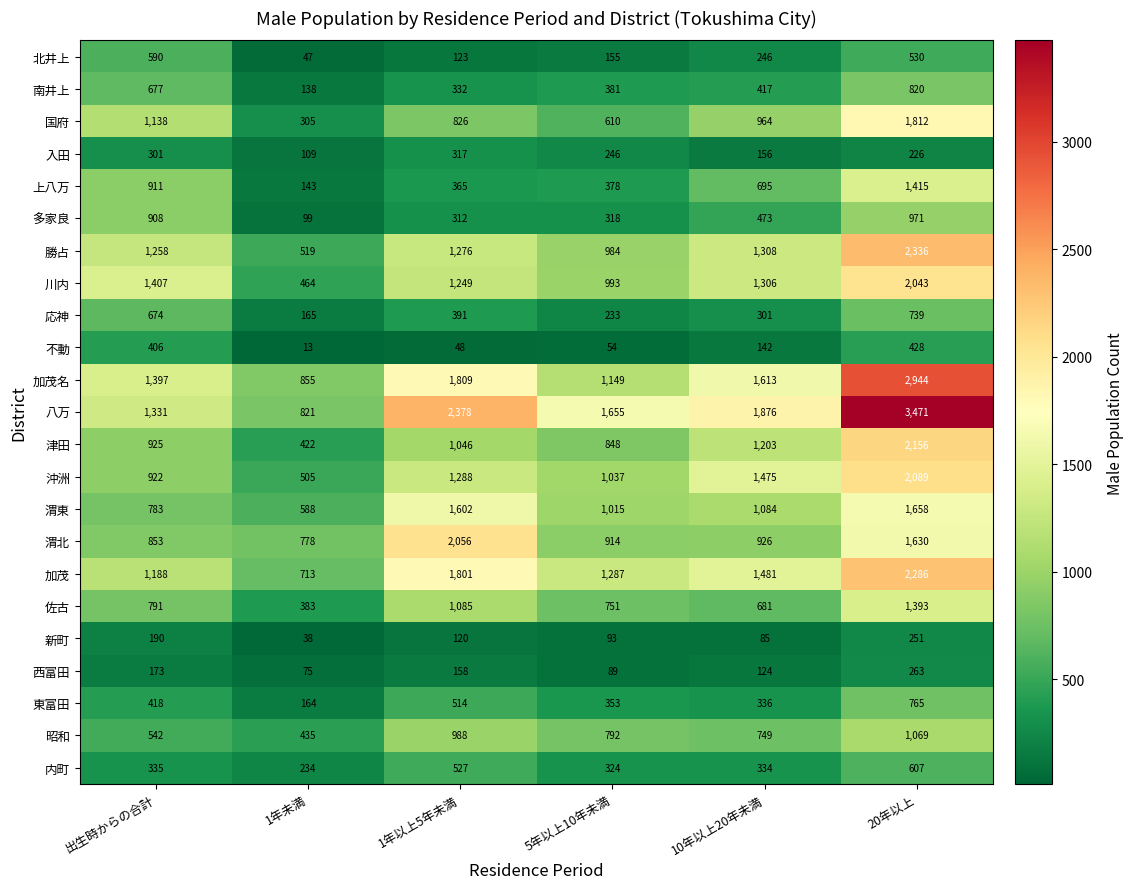

At 出生時からの合計, list the series in order from smallest to largest.

西富田, 新町, 入田, 内町, 不動, 東富田, 昭和, 北井上, 応神, 南井上, 渭東, 佐古, 渭北, 多家良, 上八万, 沖洲, 津田, 国府, 加茂, 勝占, 八万, 加茂名, 川内